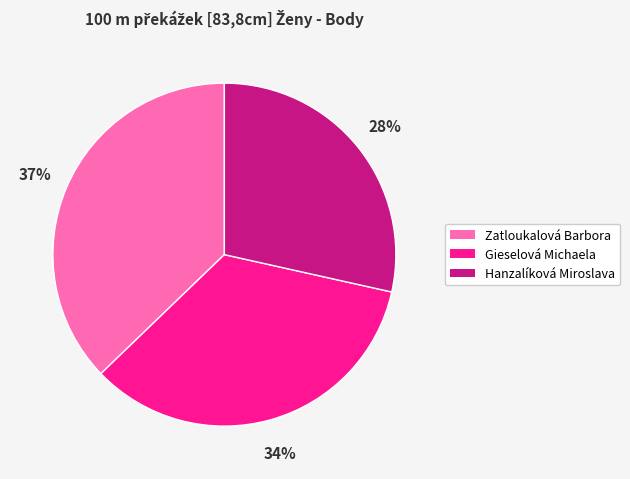

How many segments does this pie chart have?

3